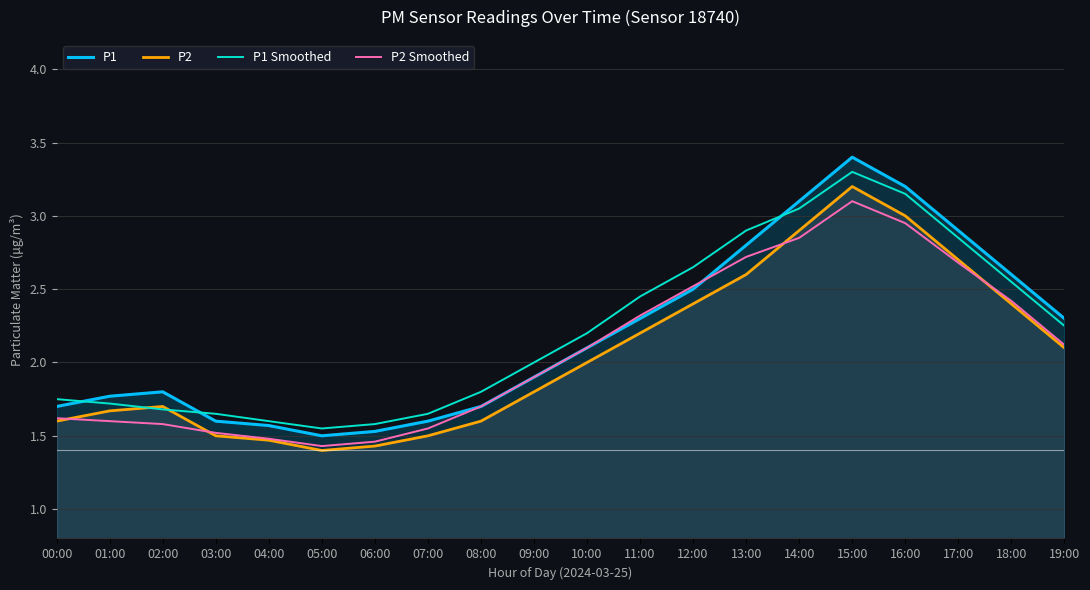

List the labels in order of P1 value, smallest first.

05:00, 06:00, 04:00, 03:00, 07:00, 00:00, 08:00, 01:00, 02:00, 09:00, 10:00, 11:00, 19:00, 12:00, 18:00, 13:00, 17:00, 14:00, 16:00, 15:00